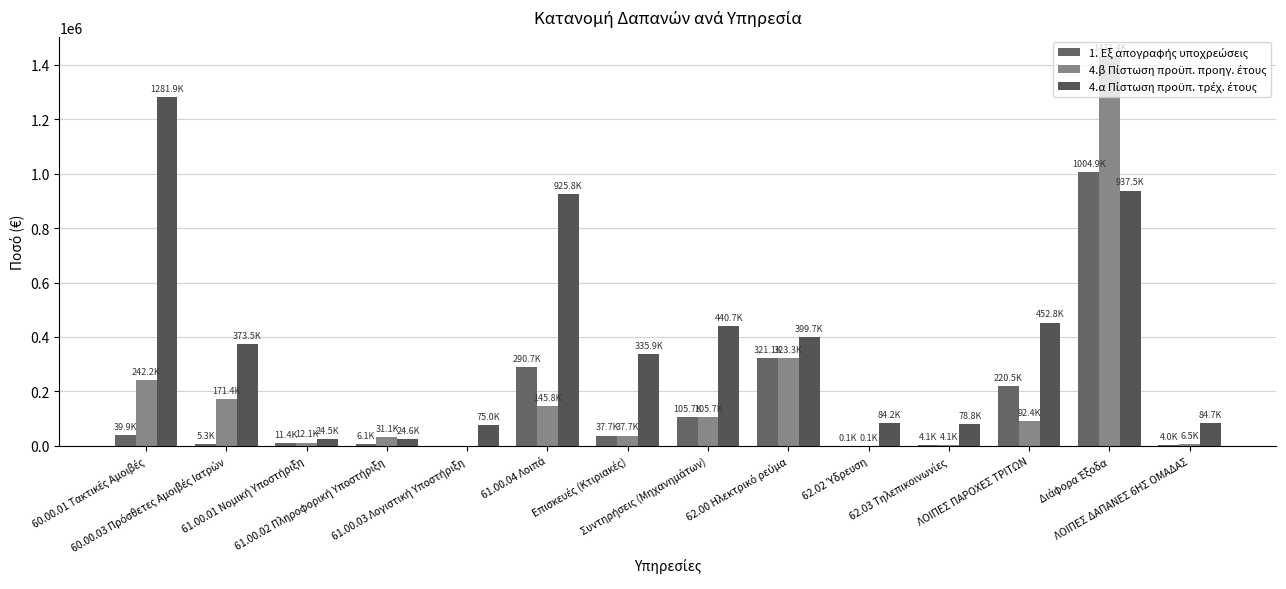

Which series has the largest range (max minus min)?

4.β Πίστωση προϋπ. προηγ. έτους